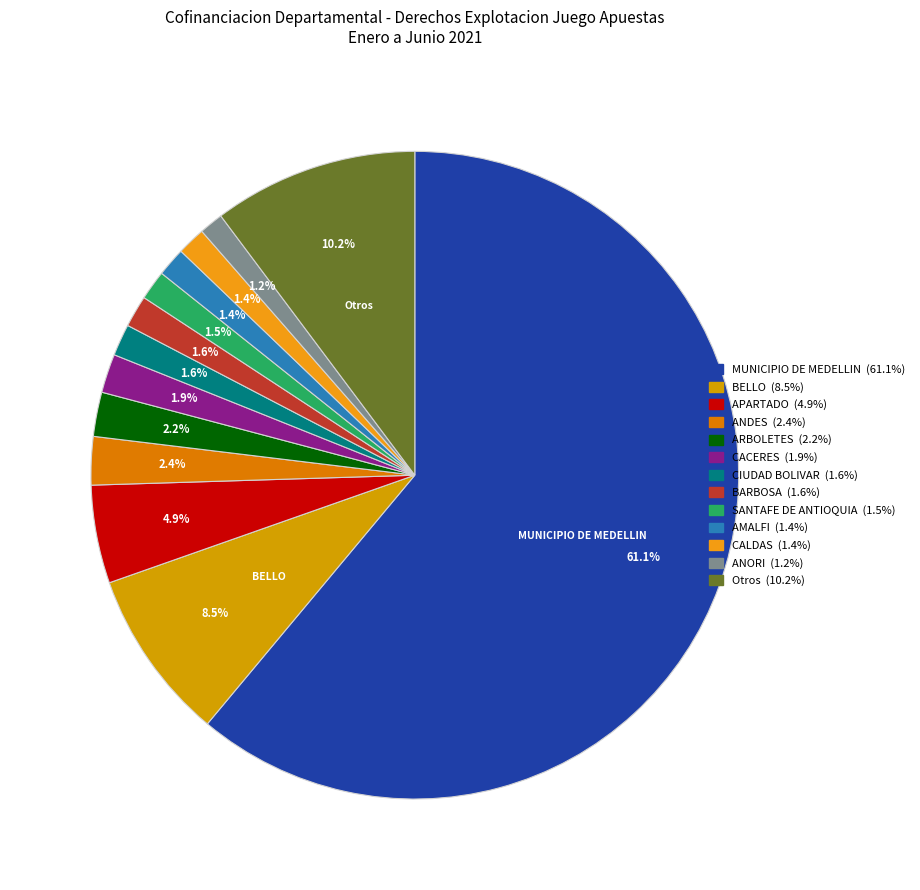

Which slice is the largest?

MUNICIPIO DE MEDELLIN